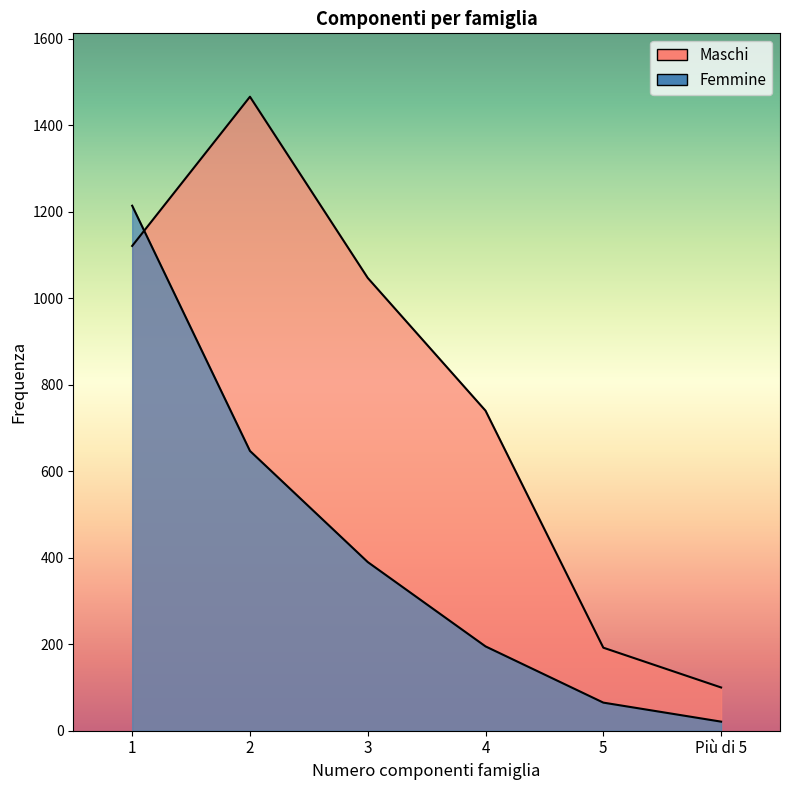

Which category has the lowest value across all series?

Più di 5